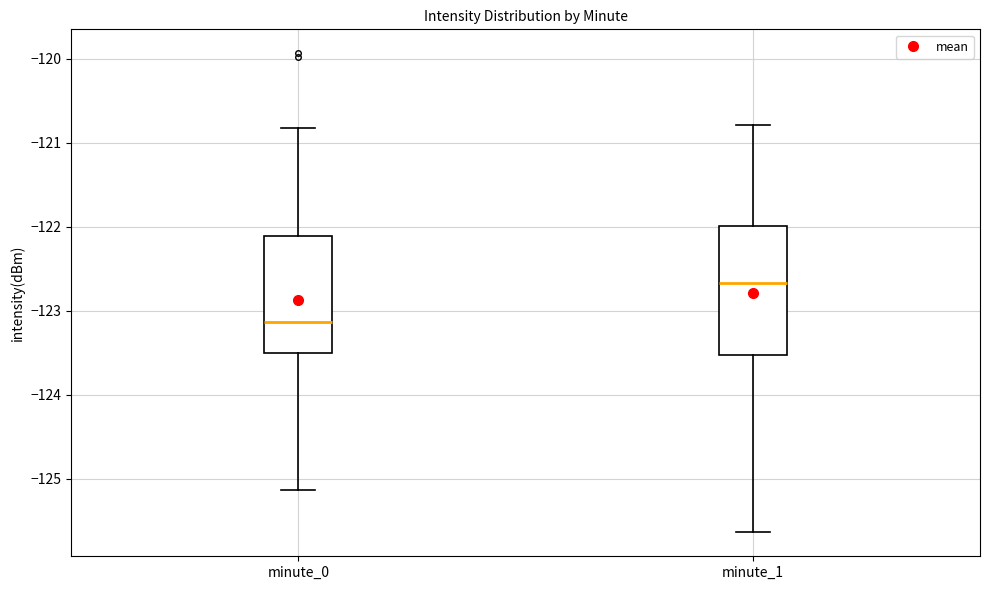

Reading left to right, transcribe this box plot: for each box, give where its median line is, the range the box spans, and where its two whiskers end, as read against the y-axis. The values are not printed on the chart, so give them approximately, as read against the axis.

minute_0: median -123.1, box -123.5 to -122.1, whiskers -125.1 to -120.8
minute_1: median -122.7, box -123.5 to -122.0, whiskers -125.6 to -120.8